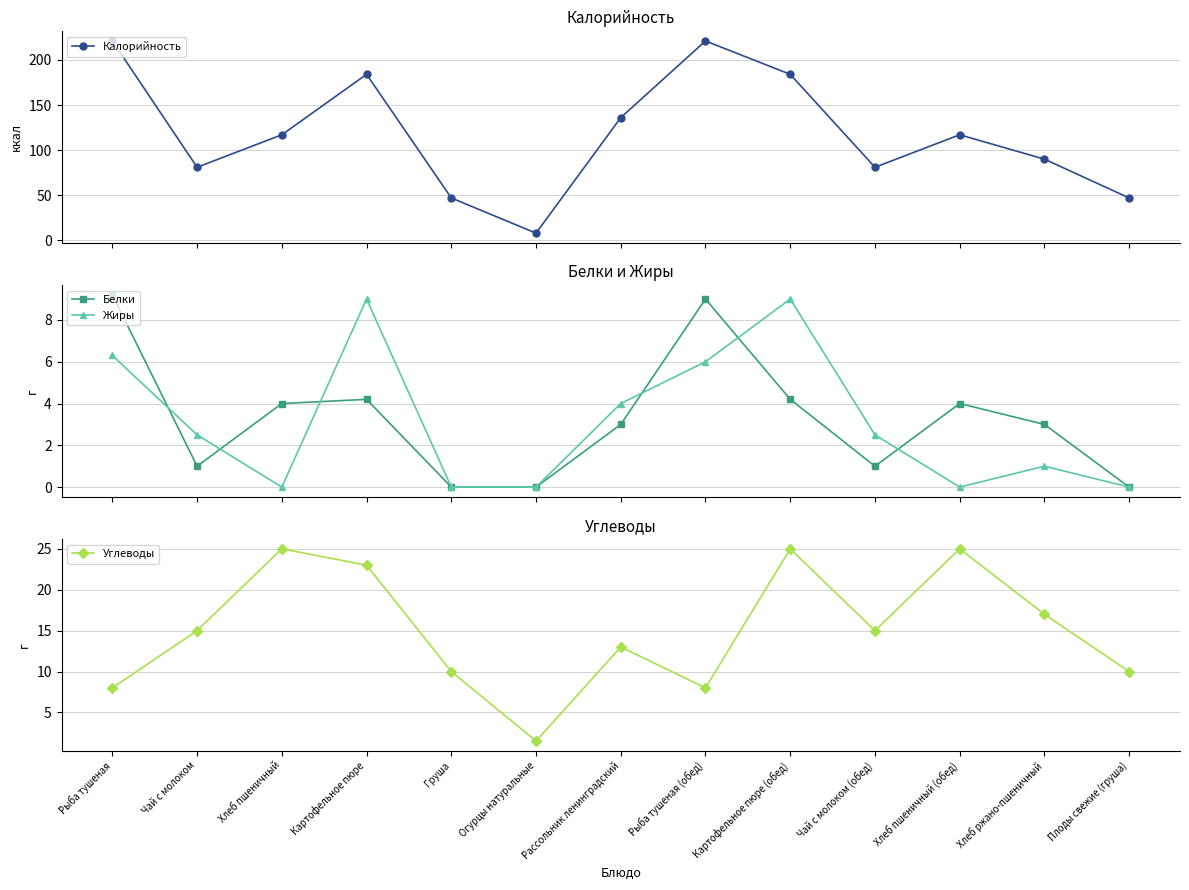

Which series has the largest range (max minus min)?

Калорийность